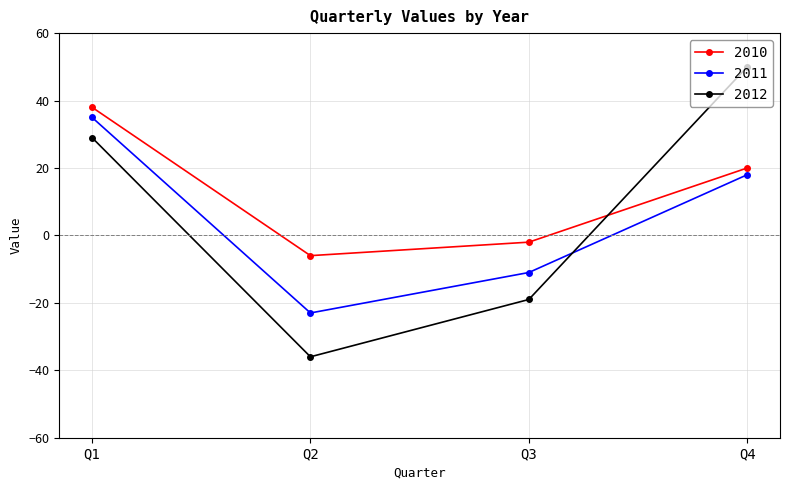

Reading right to left, extract all data points from this chart.

2010: 20	-2	-6	38
2011: 18	-11	-23	35
2012: 50	-19	-36	29